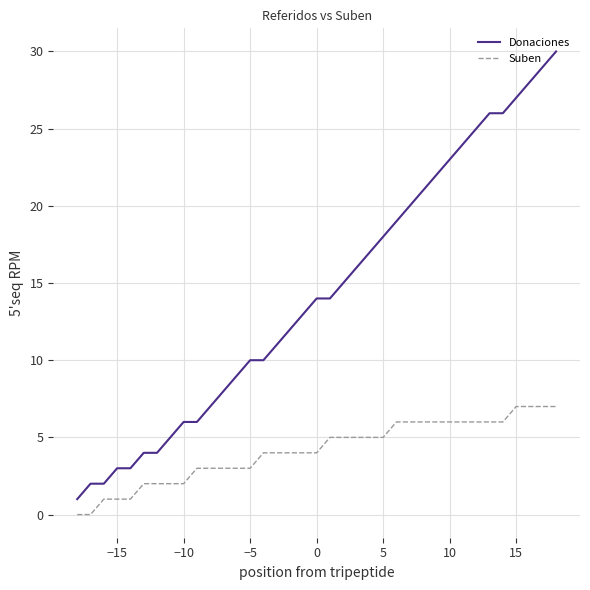

What is the difference between the maximum and minimum values in the Suben series?

7